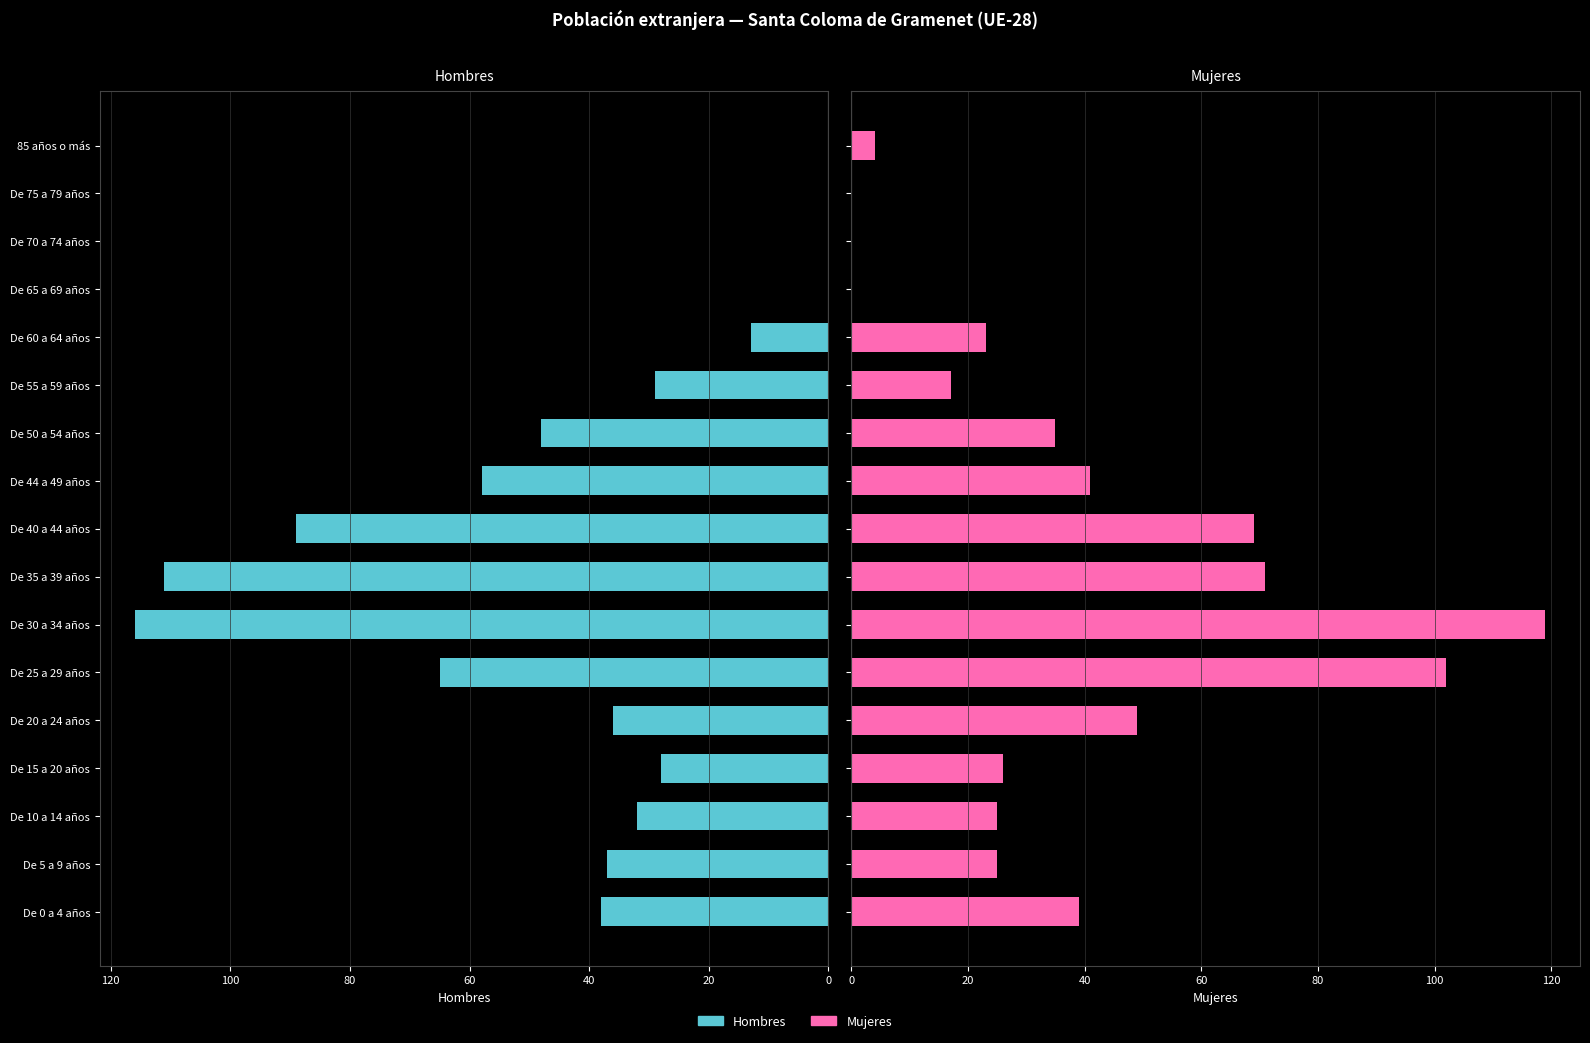

How many values in Mujeres are above zero?

14